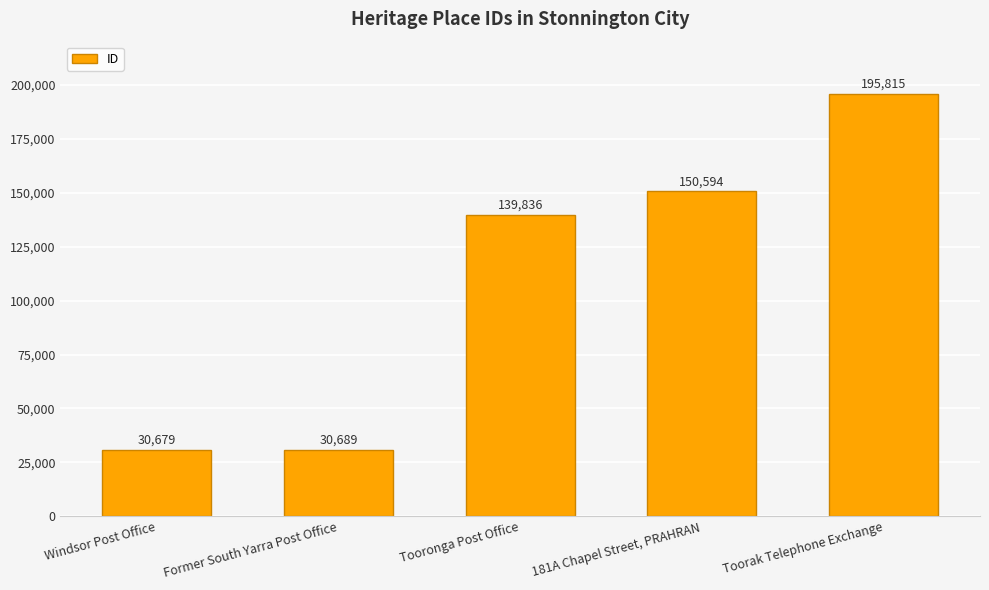

True or false: the data shows 265046 at Toorak Telephone Exchange.

False